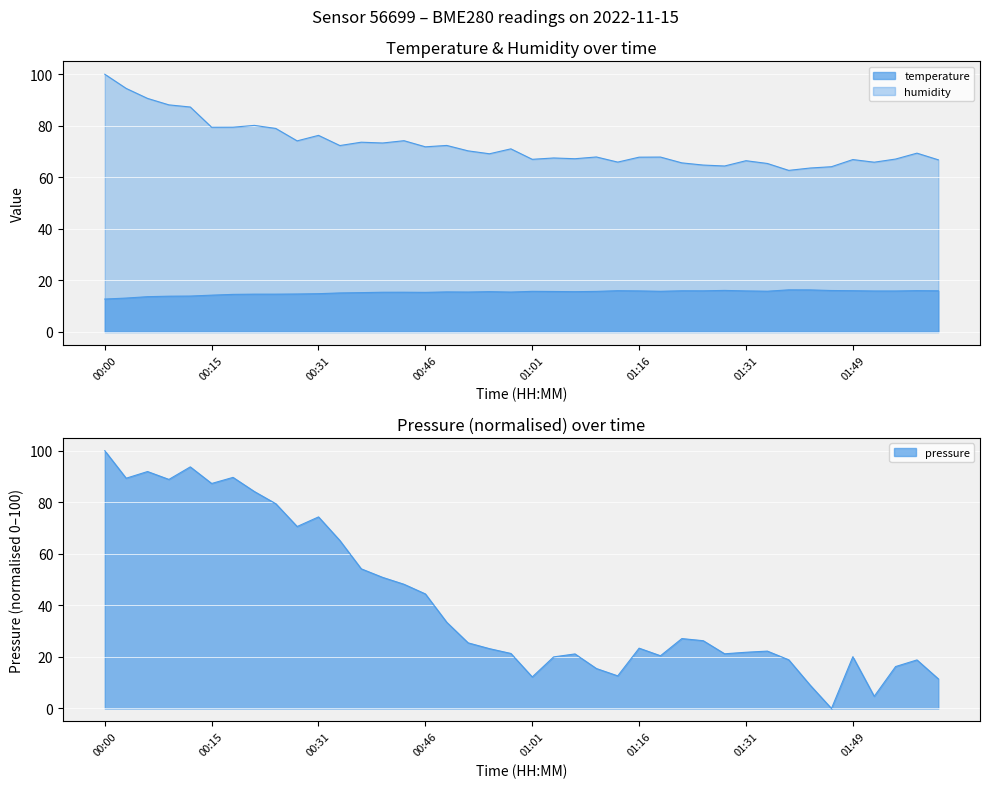

In pressure, how many points are lower than both neighbors (excluding endpoints)?

10